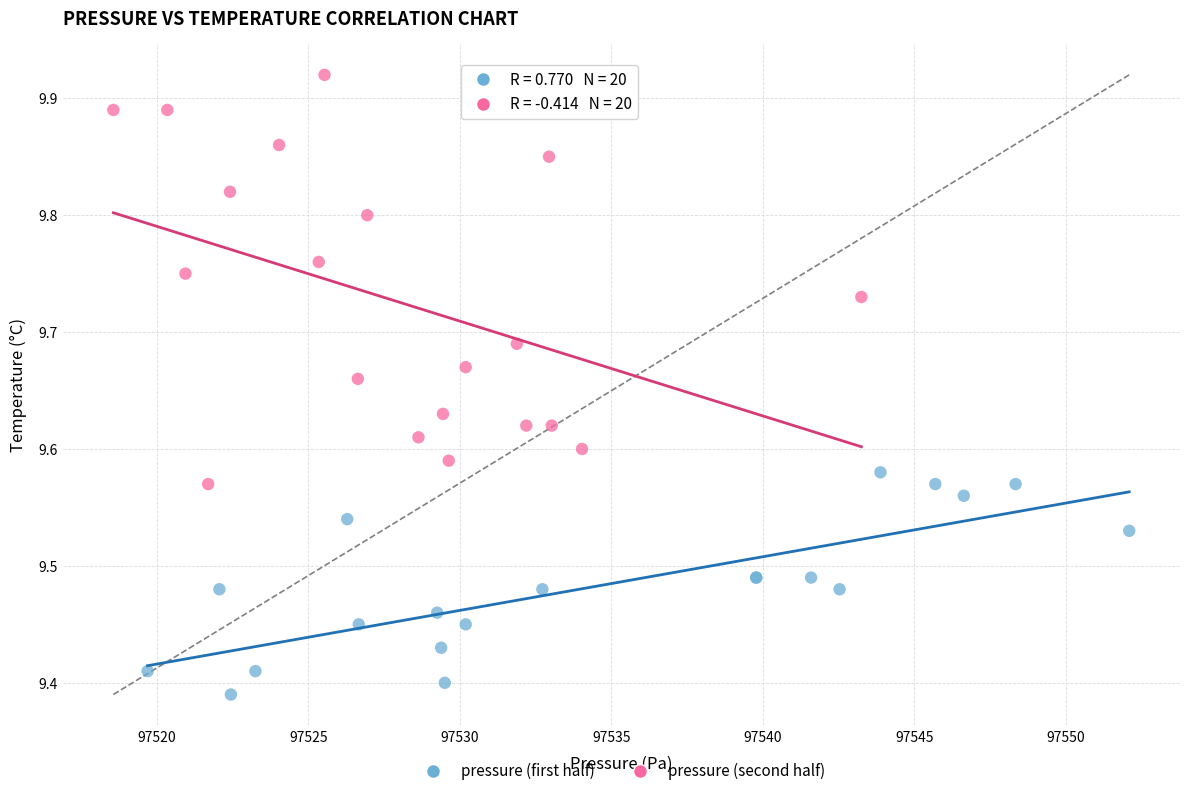

Which series contains the lowest Y value?

pressure (first half)